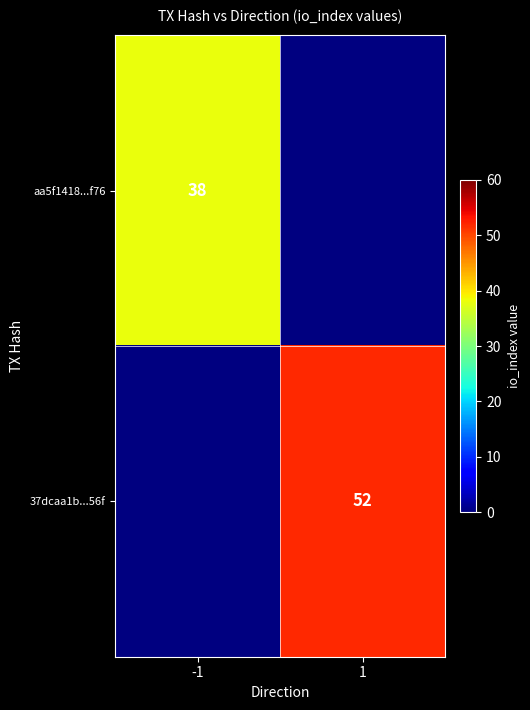

The value of 37dcaa1b...56f at 1 is 68. True or false?

False